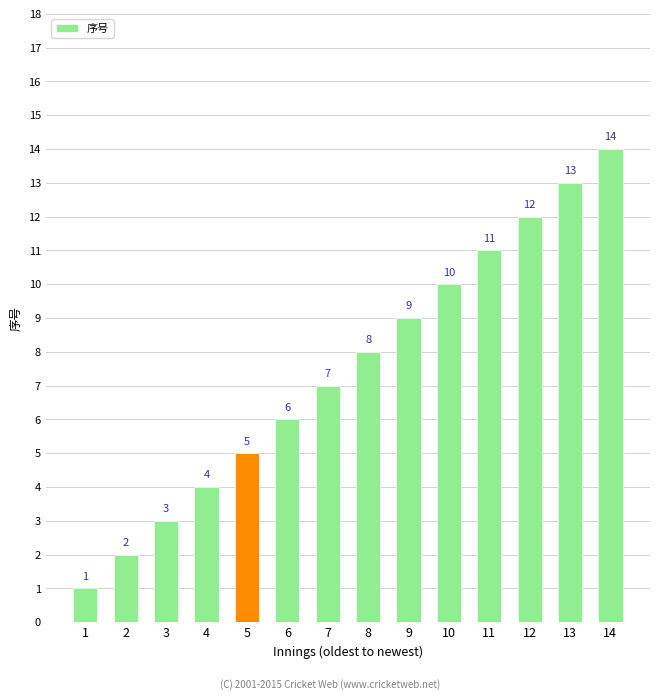

How many bars are there in total?

14